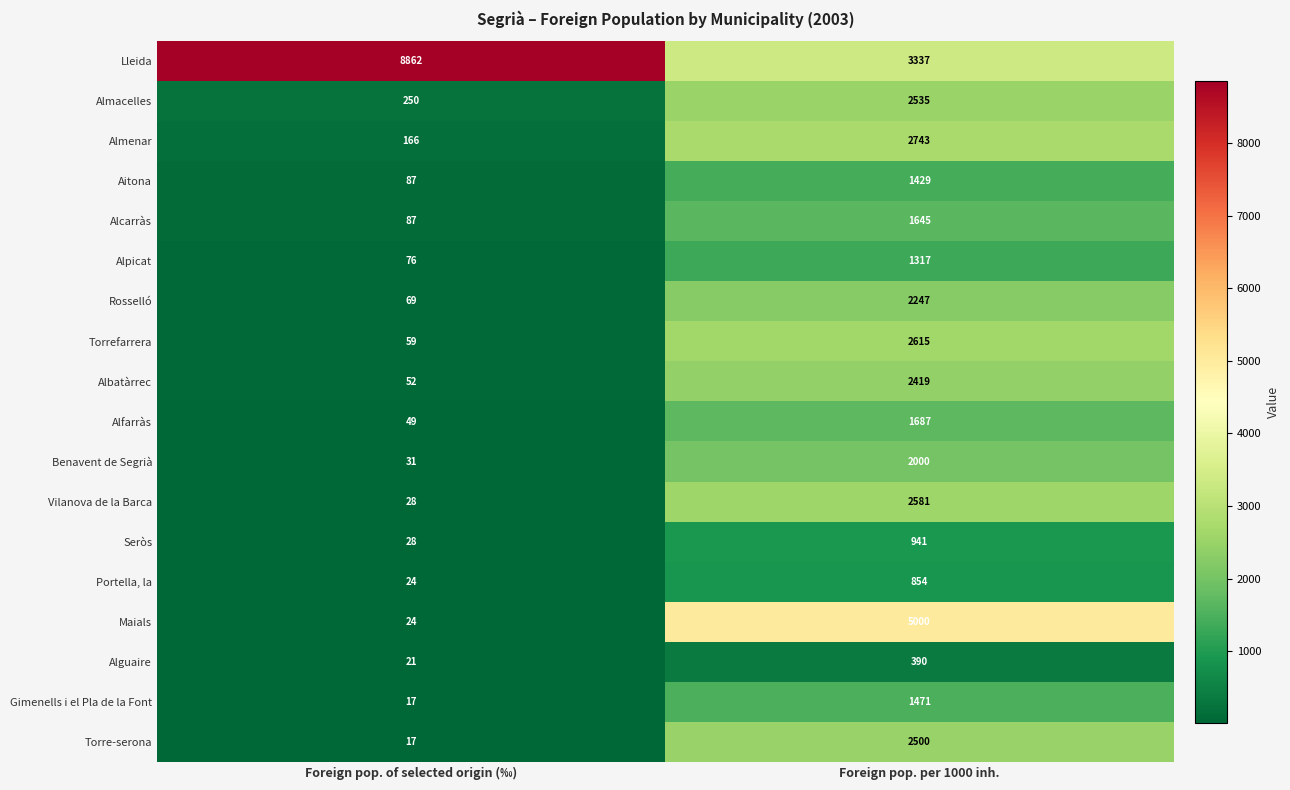

What is the spread (max minus min) of values at Foreign pop. per 1000 inh.?

4610